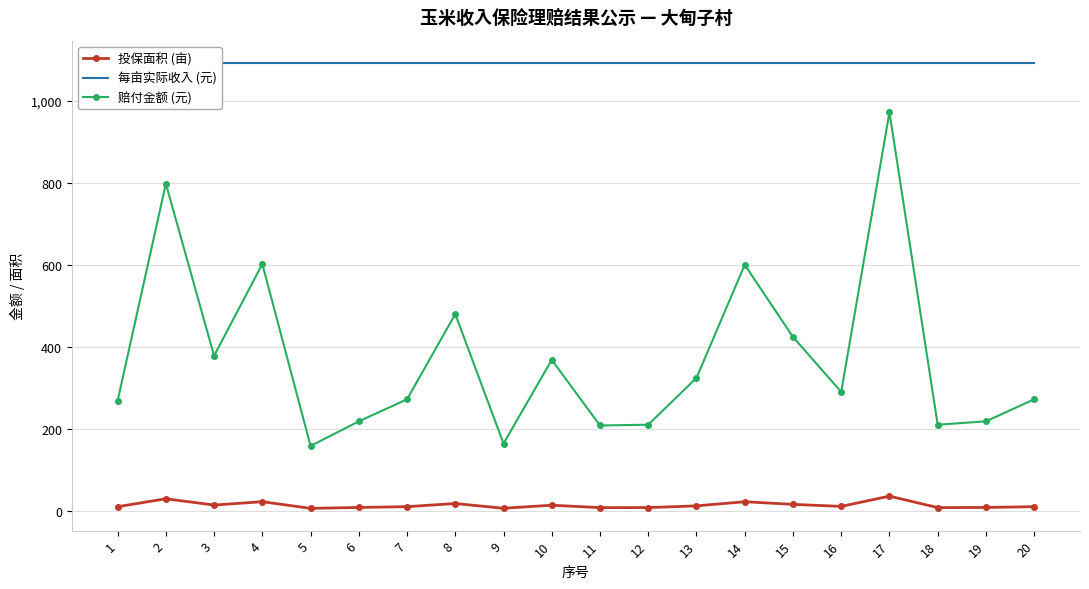

True or false: 赔付金额 (元) and 每亩实际收入 (元) cross at least once.

False